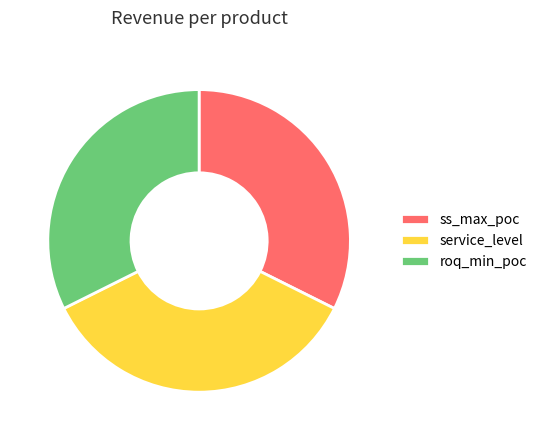

What is the ratio of the value at ss_max_poc to the value at roq_min_poc?

1.0